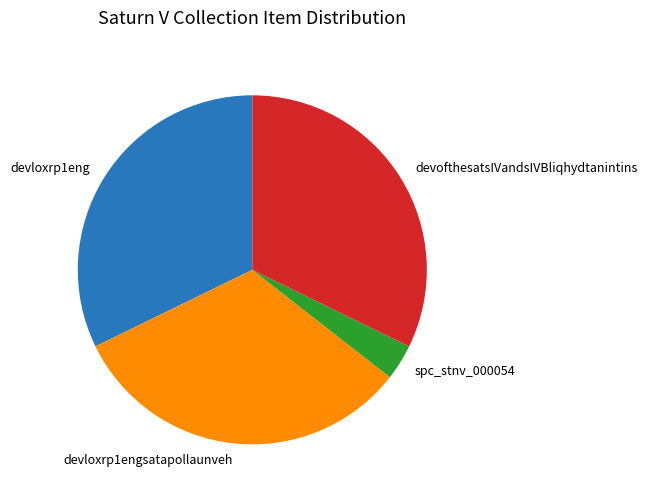

How many slices are in this pie chart?

4